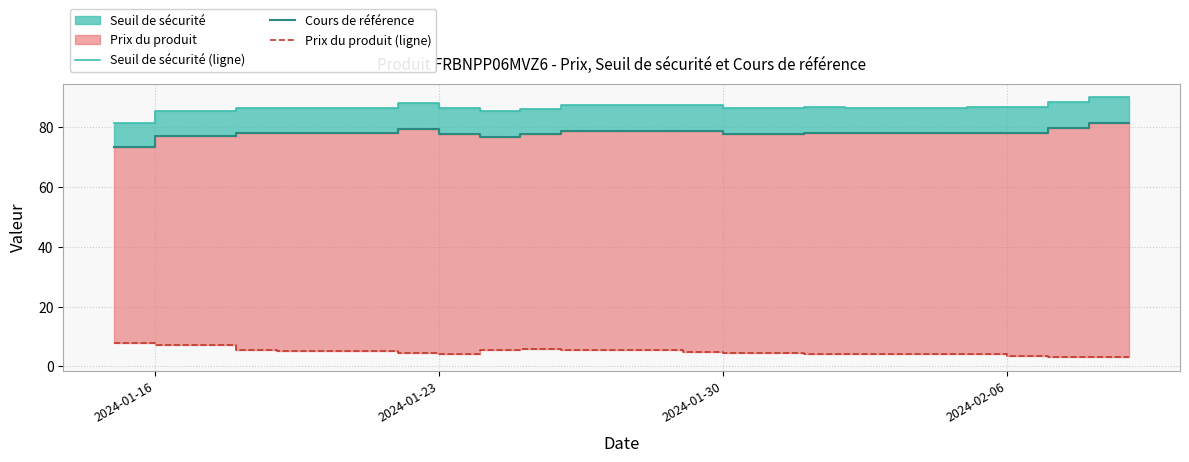

What is the spread (max minus min) of values at 2024-01-30?

81.7